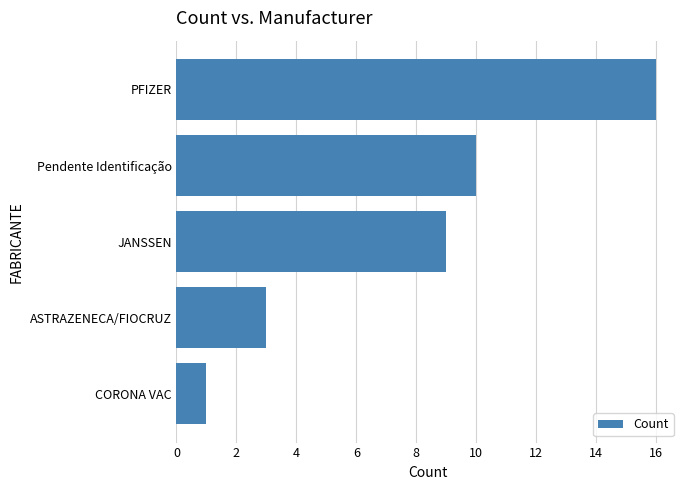

The value at ASTRAZENECA/FIOCRUZ is 5. True or false?

False